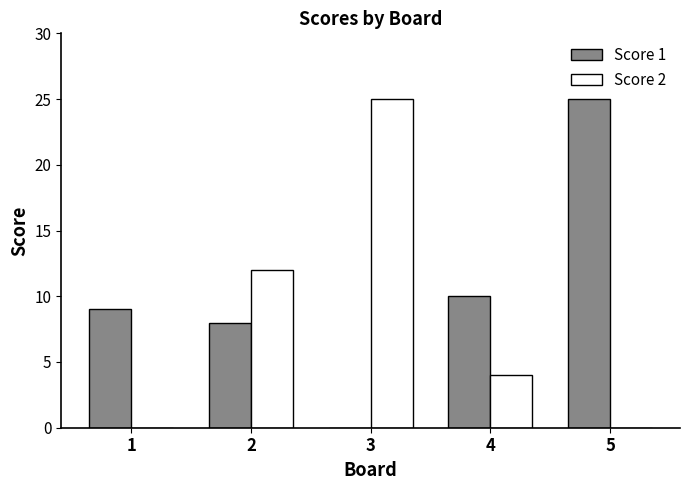

Reading right to left, transcribe all the data shown in this chart.

Score 1: 5=25	4=10	3=0	2=8	1=9
Score 2: 5=0	4=4	3=25	2=12	1=0